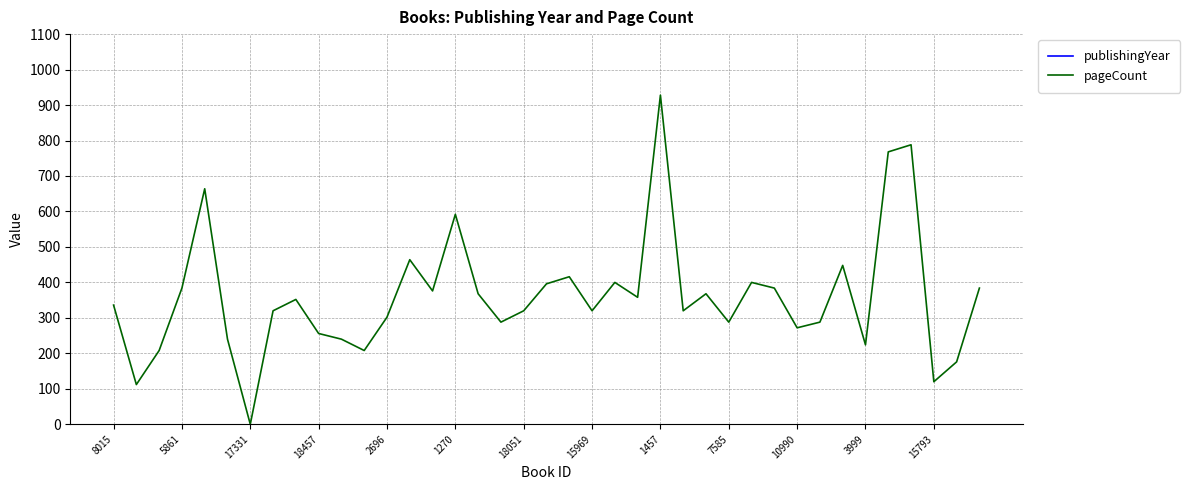

What is the sum of all pageCount values?

14076